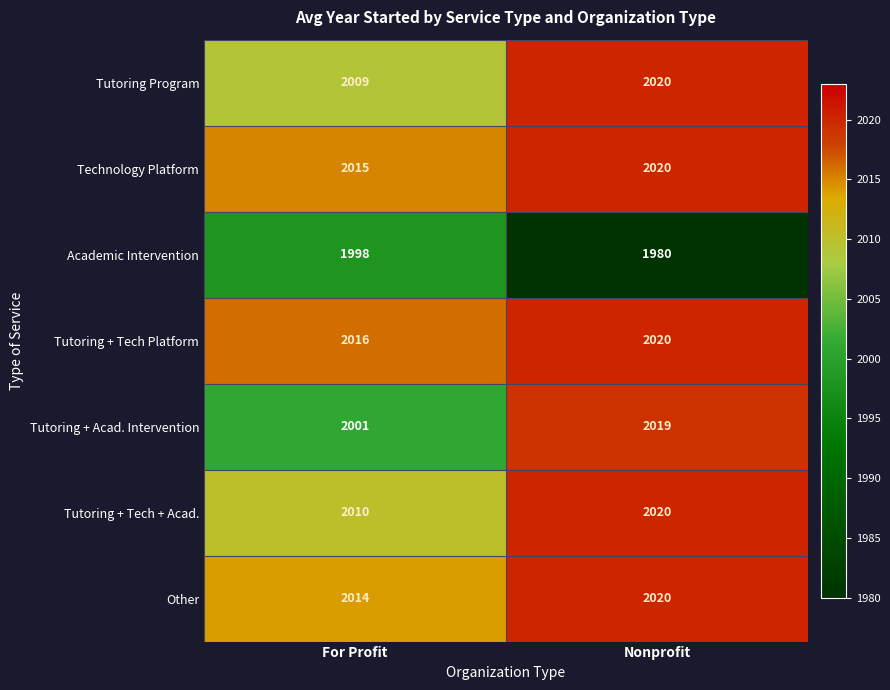

Is it true that Tutoring Program equals 2009 at For Profit?

True